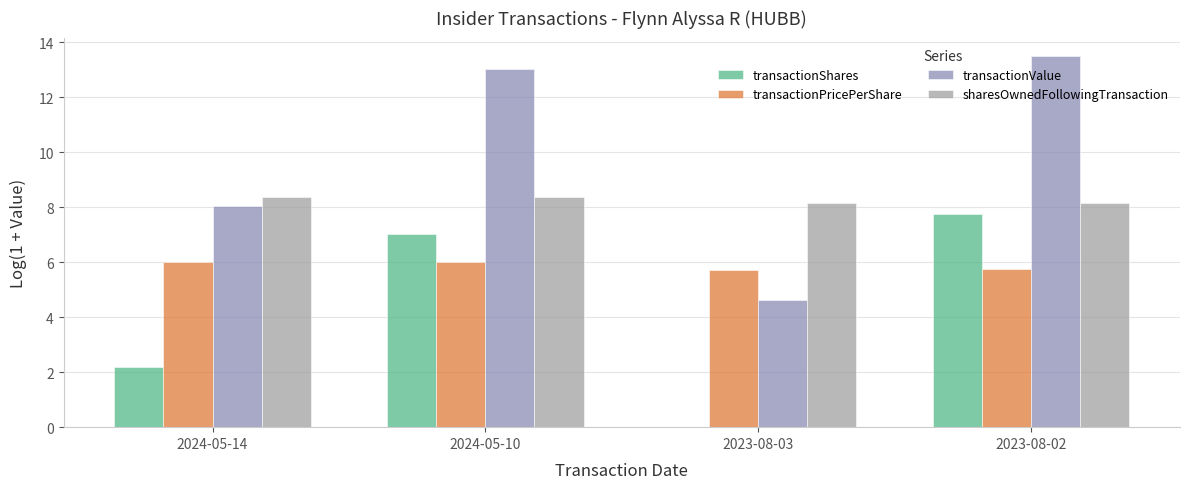

Is the value of transactionShares at 2023-08-03 greater than the value of transactionValue at 2024-05-14?

No